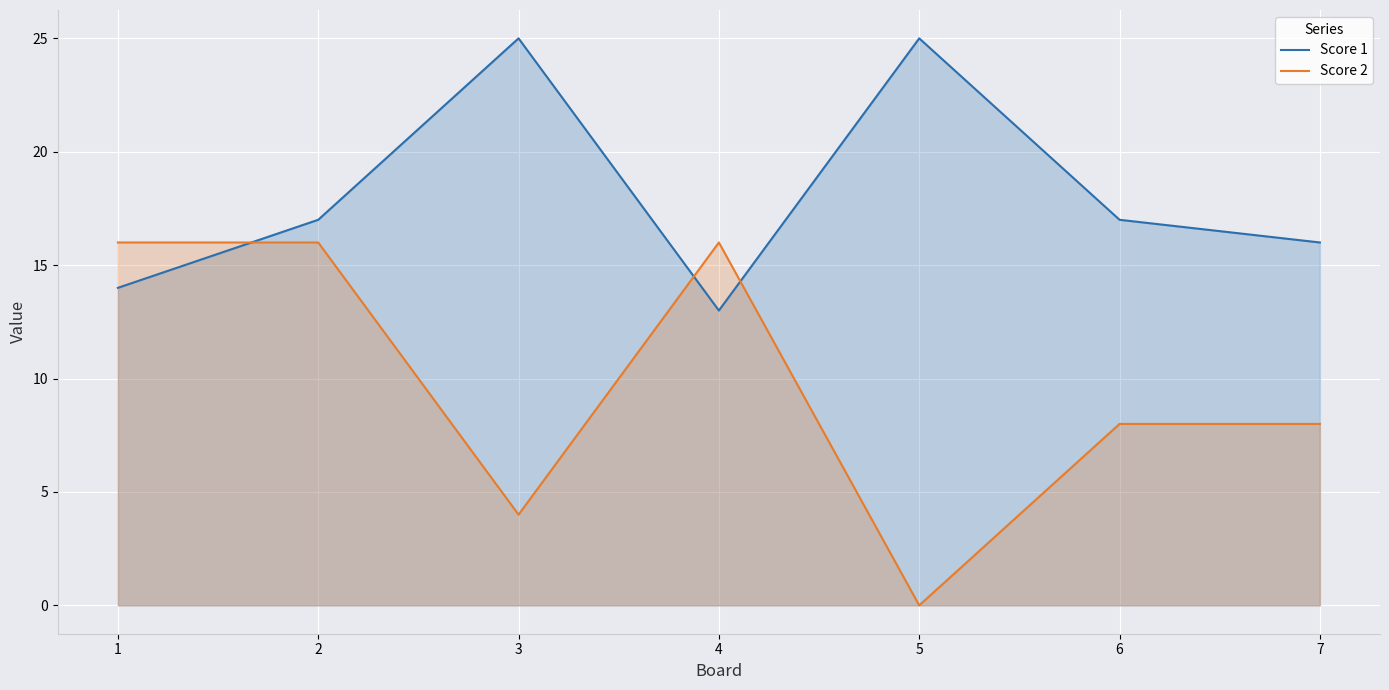

How many data points in Score 2 are less than 8?

2